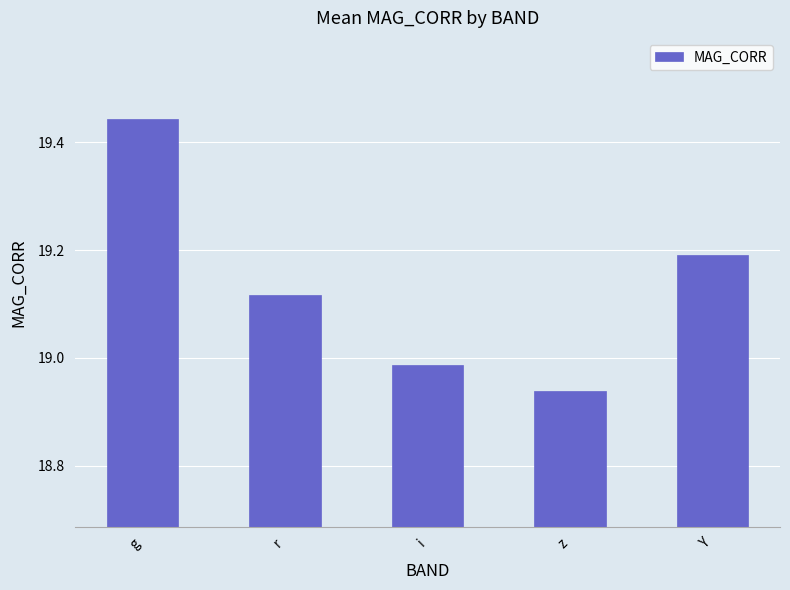

At which label is the value closest to 19?

i